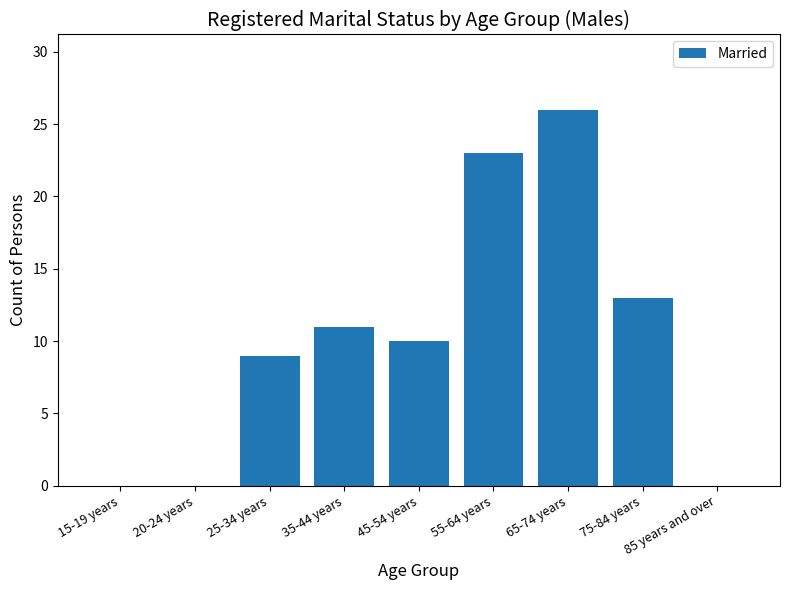

What is the sum of the values at 35-44 years and 75-84 years?

24